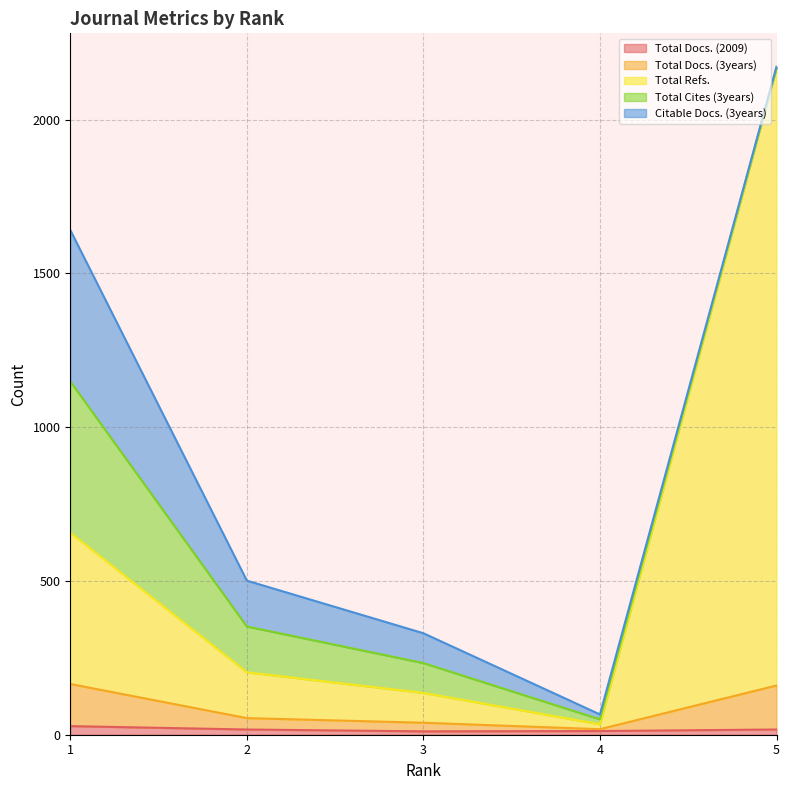

How many values in the Total Docs. (3years) series exceed 54?

2